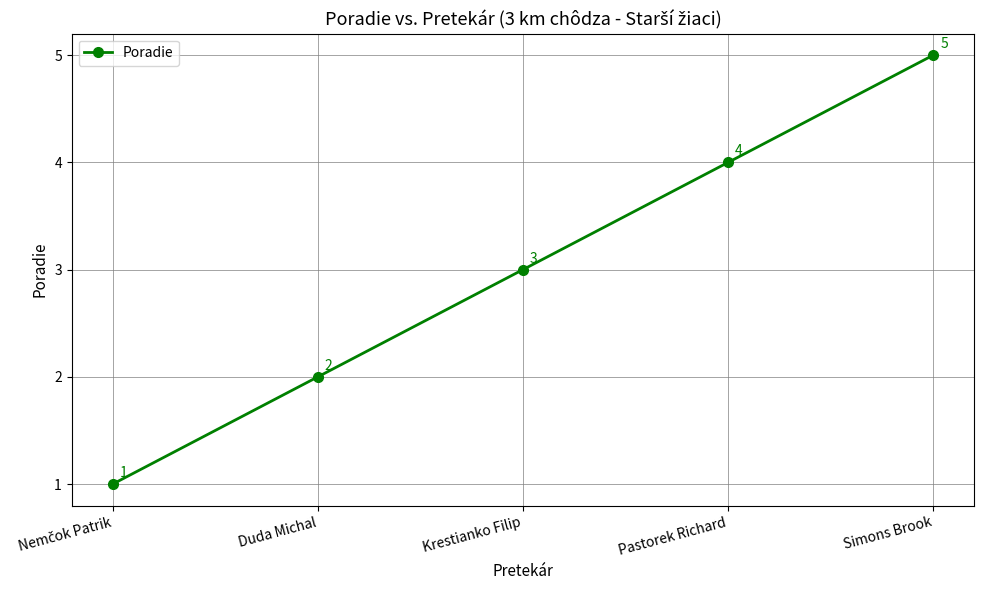

Read the value at Simons Brook.

5